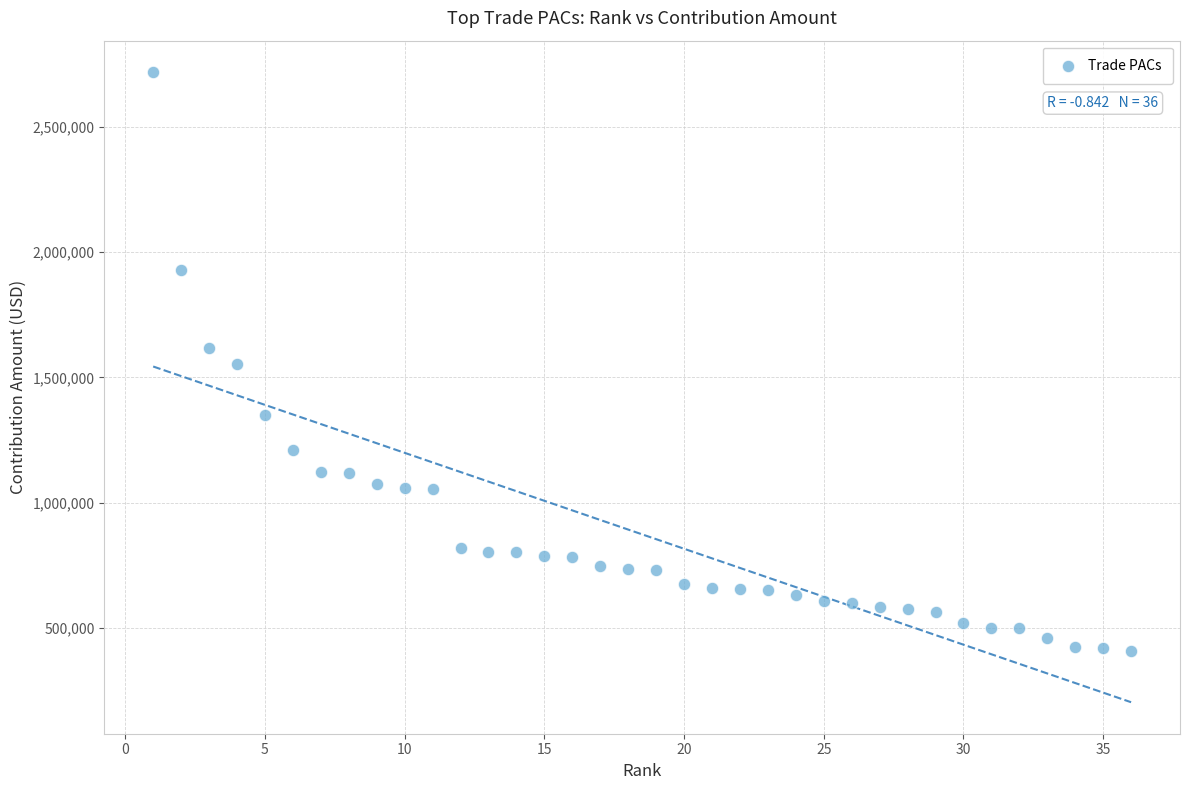

What is the range of Y values (max minus min)?

2311000